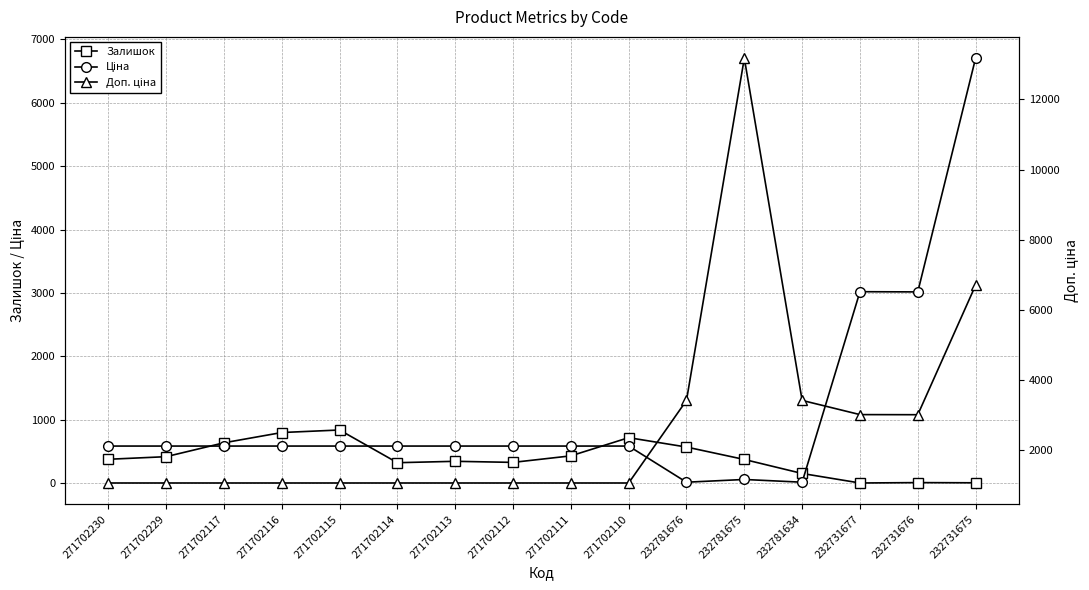

What is the highest value of the Залишок series?

839.0